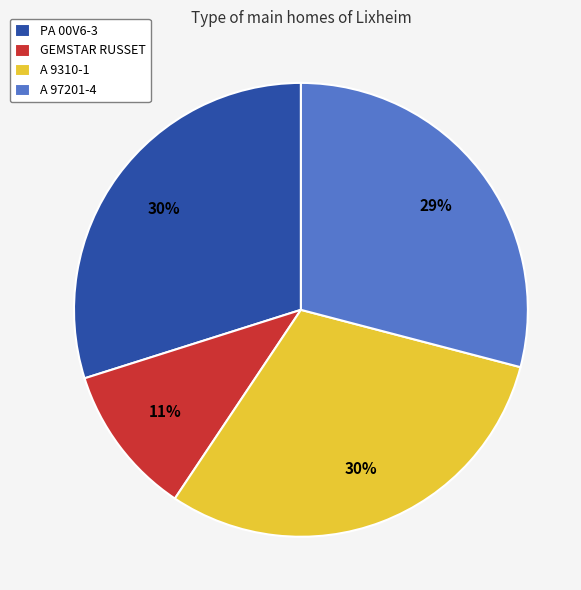

How many segments does this pie chart have?

4